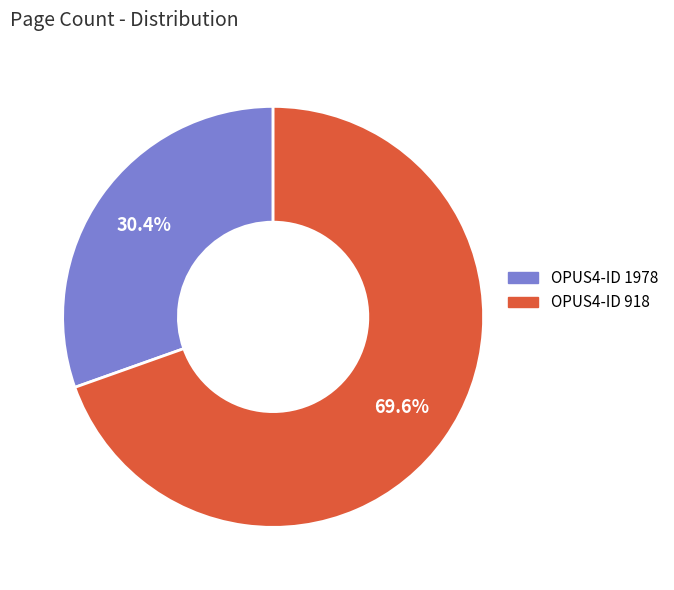

Does any single category account for the majority?

Yes